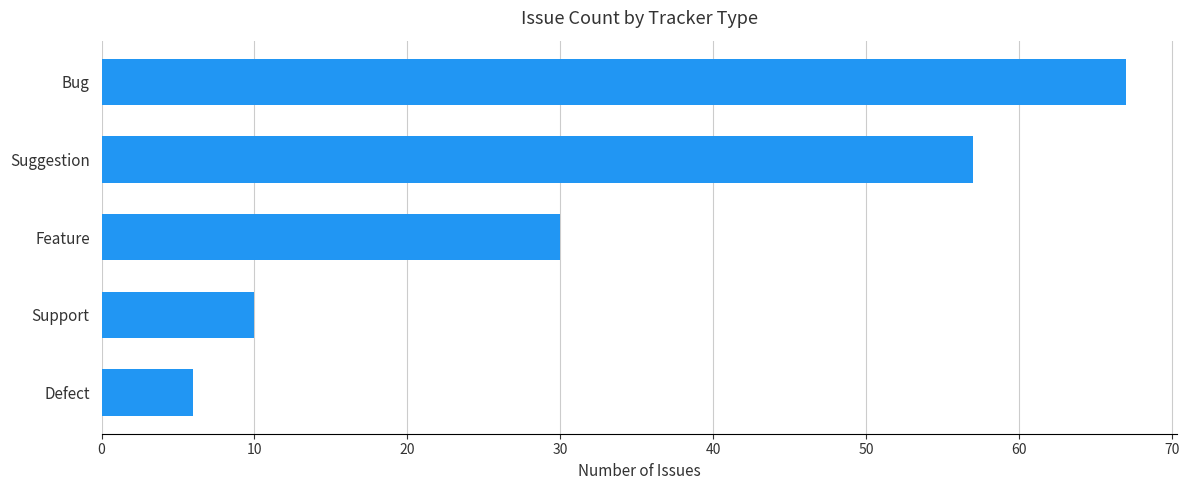

Reading bottom to top, transcribe all the data shown in this chart.

Defect=6	Support=10	Feature=30	Suggestion=57	Bug=67